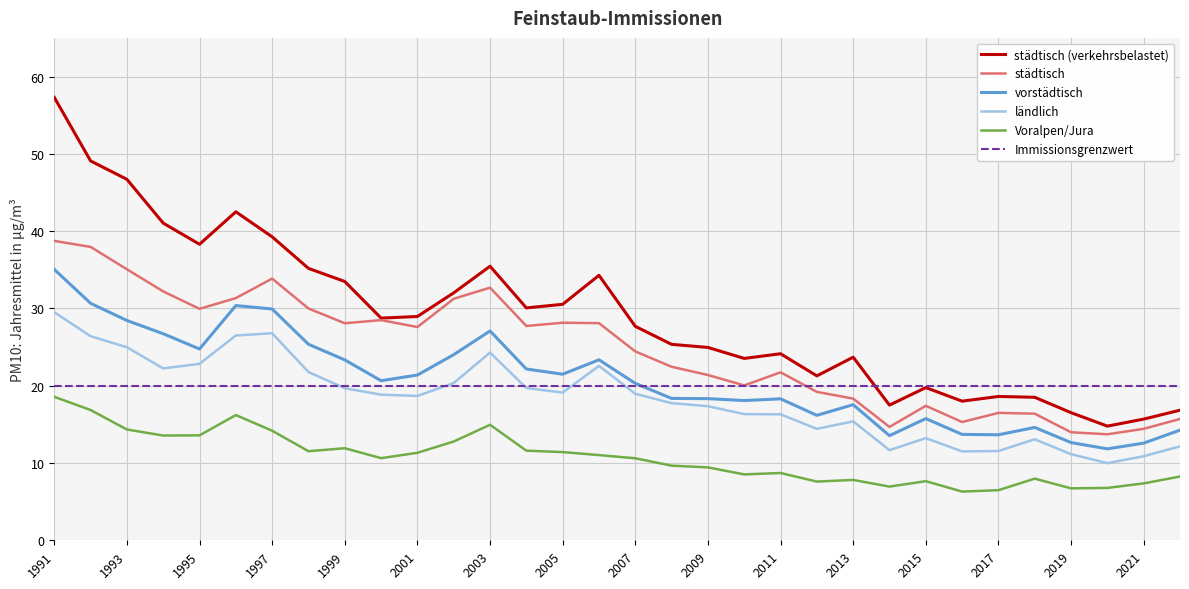

Which series has the largest total across all categories?

städtisch (verkehrsbelastet)